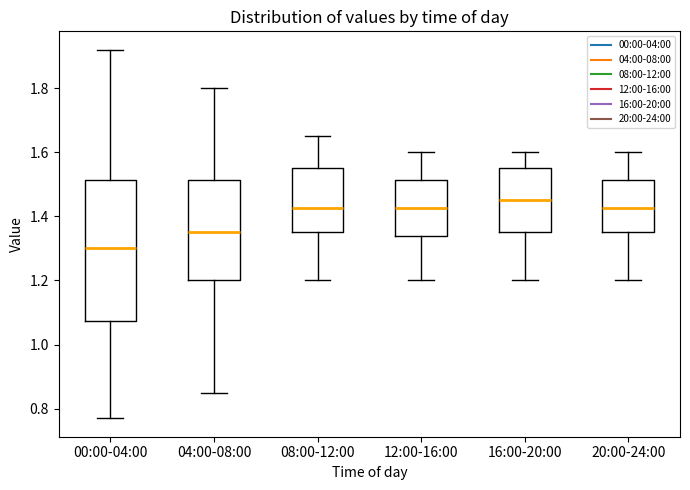

Which box is the tallest, from its lower edge to its upper edge?

00:00-04:00